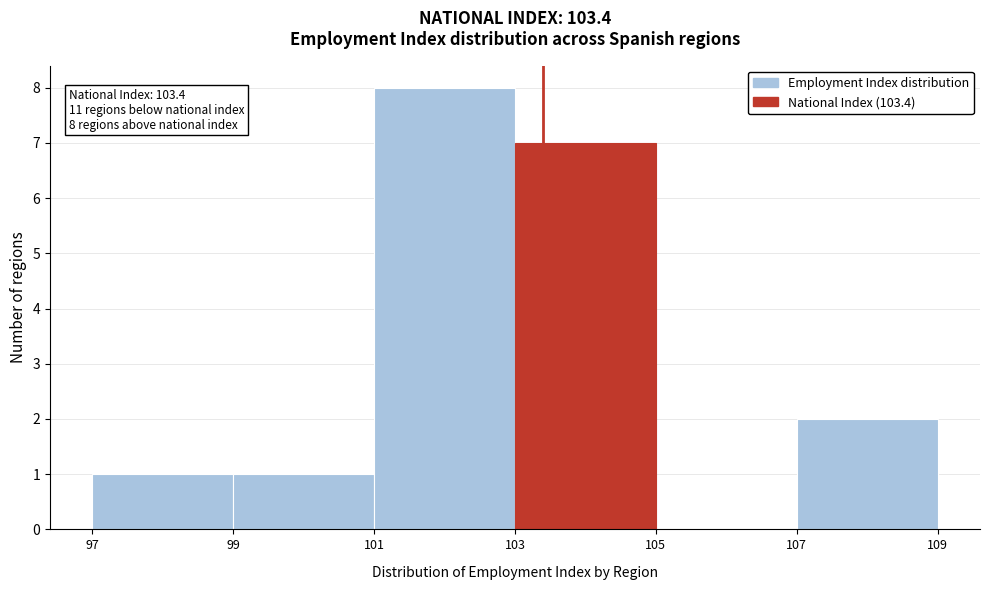

Which range on the x-axis has the tallest bar?

101 to 103